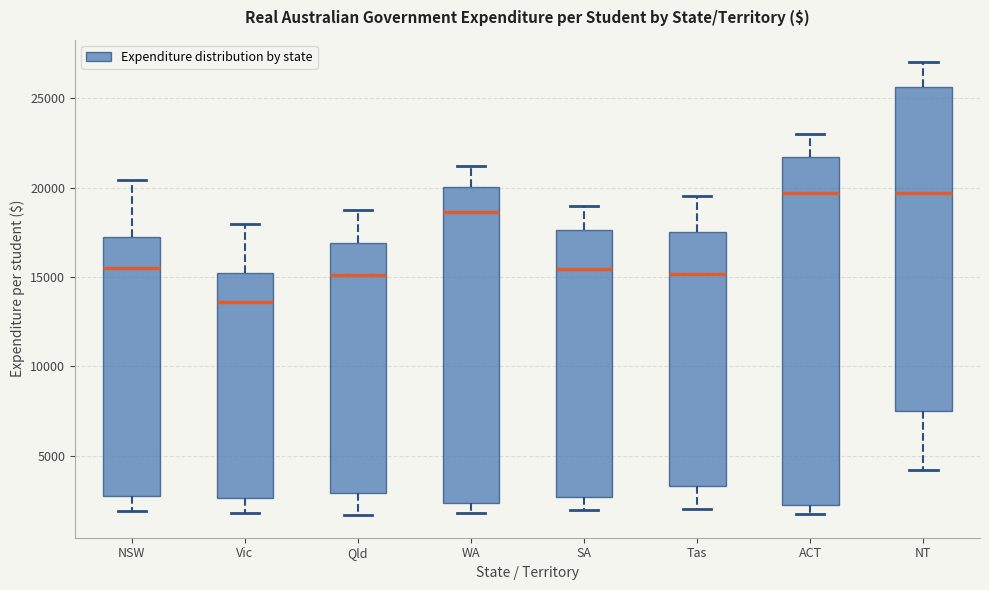

Reading left to right, transcribe this box plot: for each box, give where its median line is, the range the box spans, and where its two whiskers end, as read against the y-axis. The values are not printed on the chart, so give them approximately, as read against the axis.

NSW: median 15500, box 3000 to 17000, whiskers 2000 to 20500
Vic: median 13500, box 2500 to 15000, whiskers 2000 to 18000
Qld: median 15000, box 3000 to 17000, whiskers 1500 to 19000
WA: median 18500, box 2500 to 20000, whiskers 2000 to 21000
SA: median 15500, box 2500 to 17500, whiskers 2000 to 19000
Tas: median 15000, box 3500 to 17500, whiskers 2000 to 19500
ACT: median 19500, box 2500 to 21500, whiskers 2000 to 23000
NT: median 19500, box 7500 to 25500, whiskers 4000 to 27000